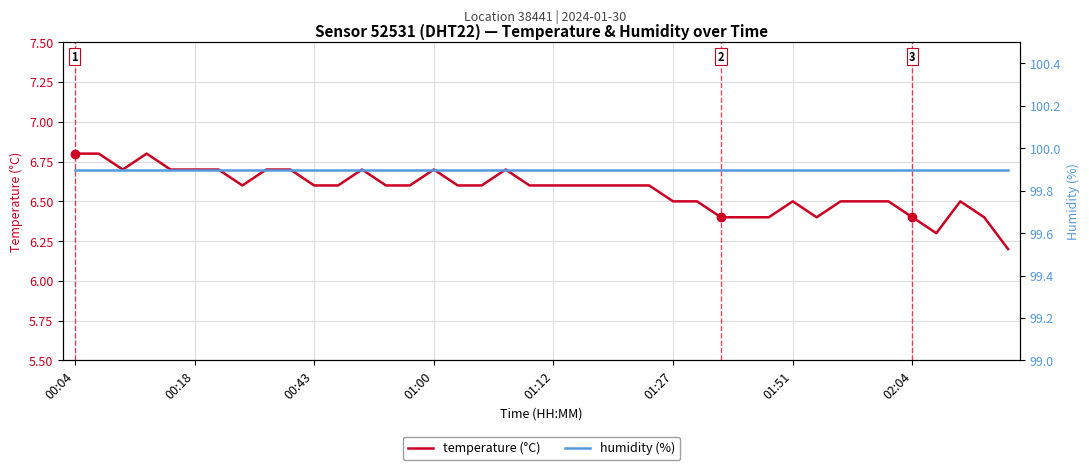

True or false: humidity (%) and temperature (°C) cross at least once.

False